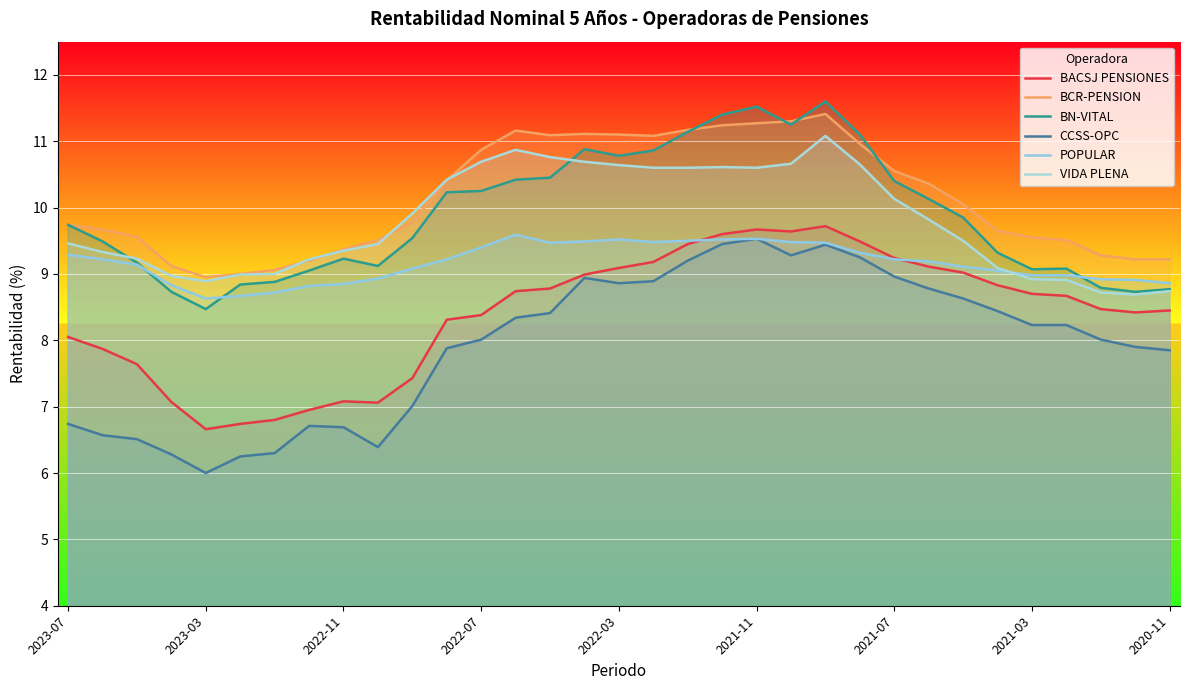

Reading left to right, transcribe all the data shown in this chart.

BACSJ PENSIONES: 8.1	7.9	7.6	7.1	6.7	6.7	6.8	7.0	7.1	7.1	7.4	8.3	8.4	8.7	8.8	9.0	9.1	9.2	9.4	9.6	9.7	9.6	9.7	9.5	9.2	9.1	9.0	8.8	8.7	8.7	8.5	8.4	8.4
BCR-PENSION: 9.7	9.7	9.6	9.1	8.9	9.0	9.1	9.2	9.4	9.5	9.8	10.4	10.9	11.2	11.1	11.1	11.1	11.1	11.2	11.2	11.3	11.3	11.4	11.0	10.6	10.4	10.1	9.7	9.6	9.5	9.3	9.2	9.2
BN-VITAL: 9.7	9.5	9.2	8.7	8.5	8.8	8.9	9.1	9.2	9.1	9.5	10.2	10.2	10.4	10.4	10.9	10.8	10.9	11.1	11.4	11.5	11.2	11.6	11.1	10.4	10.1	9.8	9.3	9.1	9.1	8.8	8.7	8.8
CCSS-OPC: 6.7	6.6	6.5	6.3	6.0	6.2	6.3	6.7	6.7	6.4	7.0	7.9	8.0	8.3	8.4	8.9	8.9	8.9	9.2	9.4	9.5	9.3	9.4	9.2	9.0	8.8	8.6	8.4	8.2	8.2	8.0	7.9	7.8
POPULAR: 9.3	9.2	9.1	8.8	8.6	8.7	8.7	8.8	8.8	8.9	9.1	9.2	9.4	9.6	9.5	9.5	9.5	9.5	9.5	9.5	9.5	9.5	9.5	9.3	9.2	9.2	9.1	9.1	9.0	9.0	8.9	8.9	8.9
VIDA PLENA: 9.5	9.3	9.2	9.0	8.9	9.0	9.0	9.2	9.3	9.4	9.9	10.4	10.7	10.9	10.8	10.7	10.6	10.6	10.6	10.6	10.6	10.7	11.1	10.7	10.1	9.8	9.5	9.1	8.9	8.9	8.7	8.7	8.7